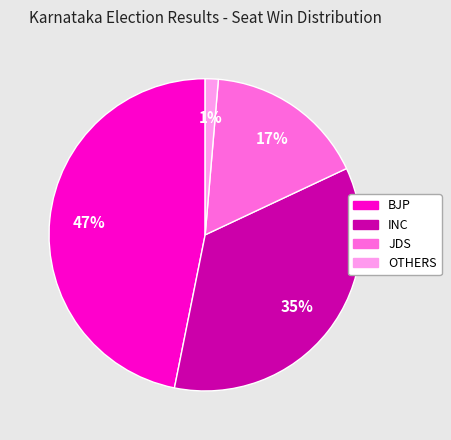

Does JDS represent more than half of the total?

No